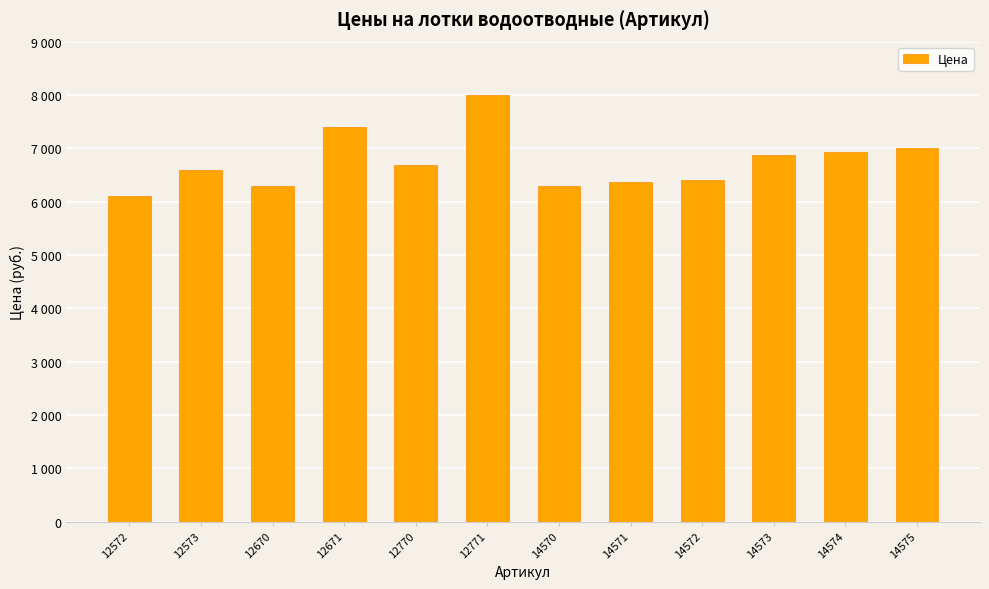

Are the bars horizontal?

No